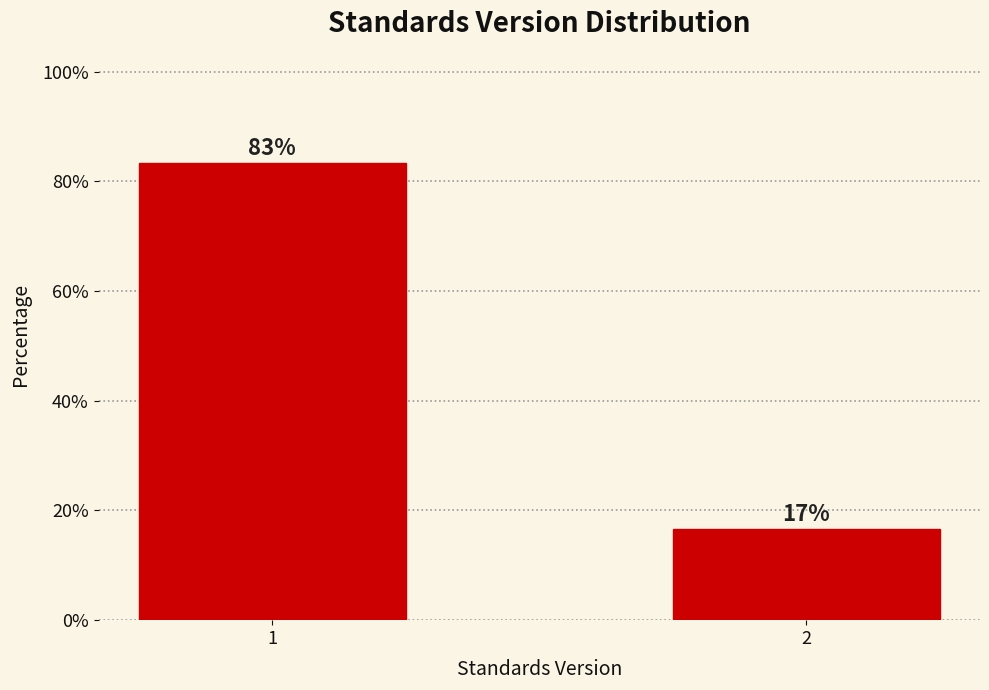

Rank the categories by value from lowest to highest.

2, 1